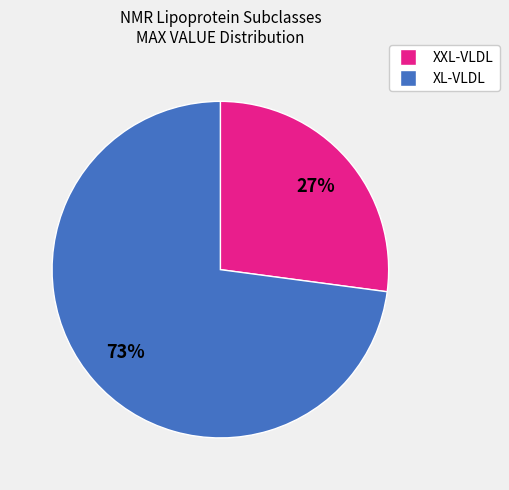

Is there any slice that represents more than half of the pie?

Yes